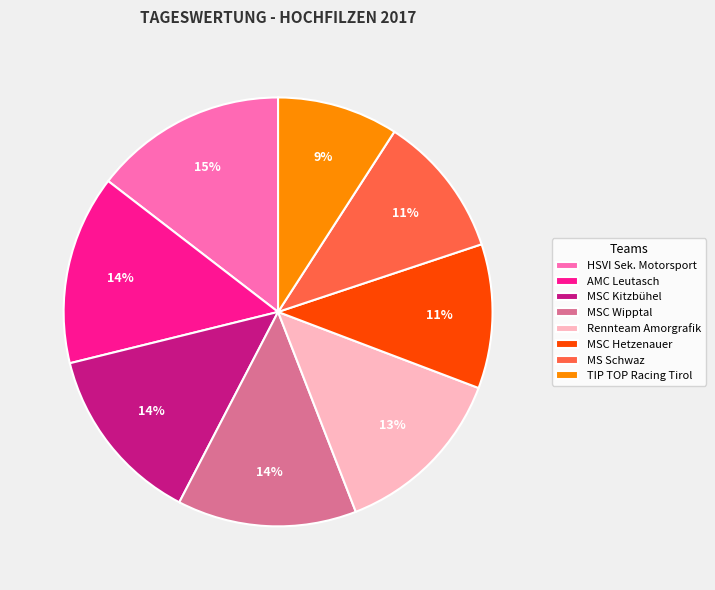

Combined, do HSVI Sek. Motorsport and AMC Leutasch account for over 50%?

No